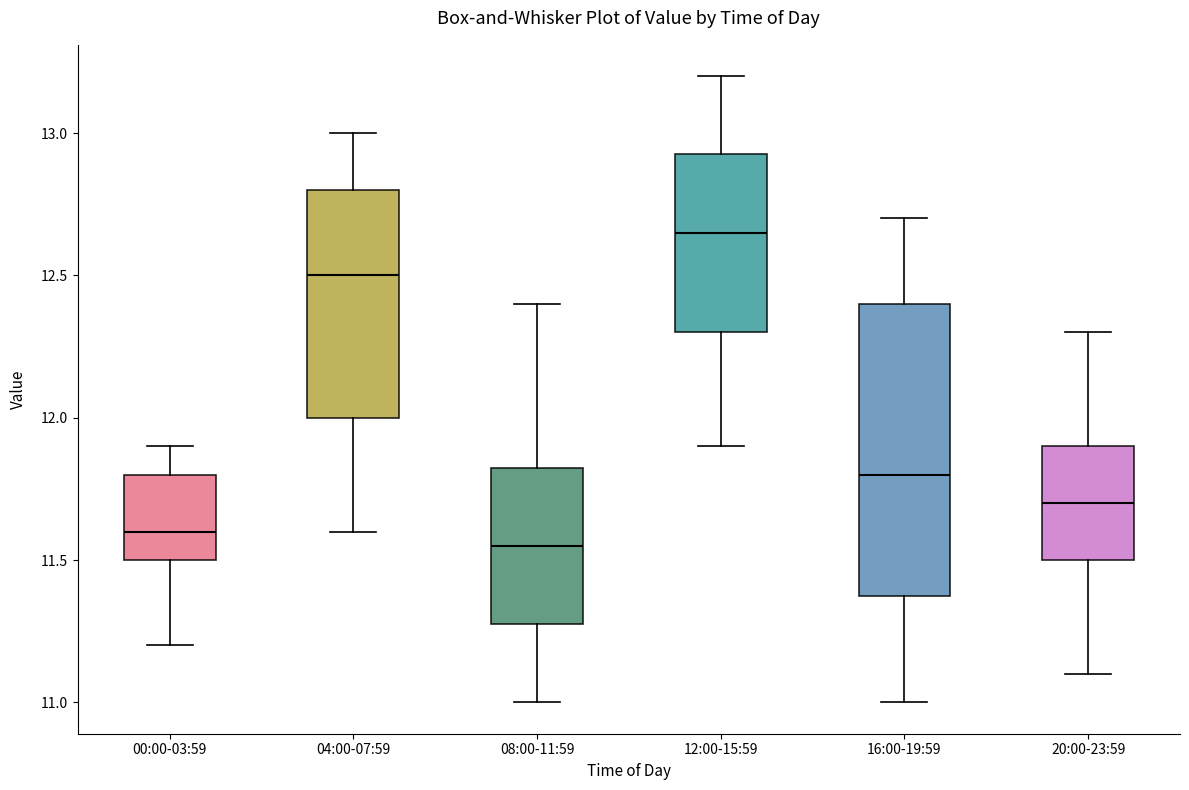

Which box's median line is the highest?

12:00-15:59